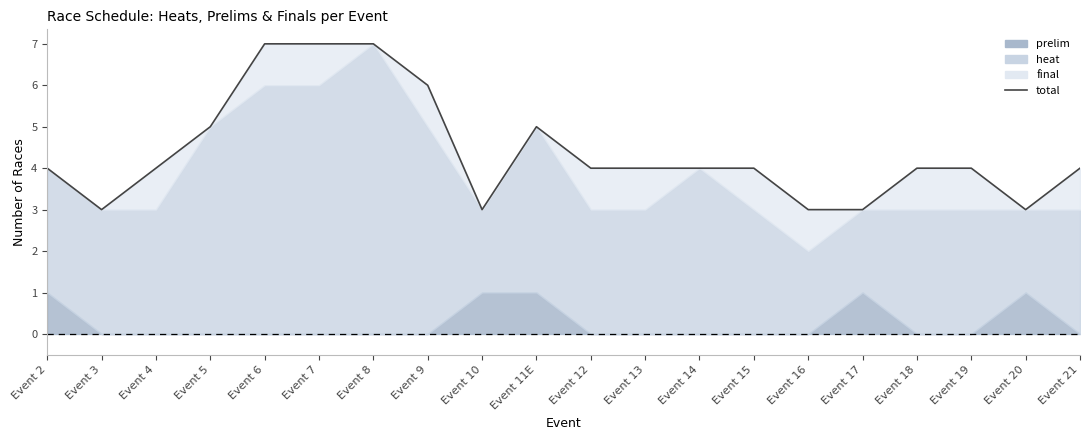

Reading left to right, transcribe all the data shown in this chart.

4	3	4	5	7	7	7	6	3	5	4	4	4	4	3	3	4	4	3	4